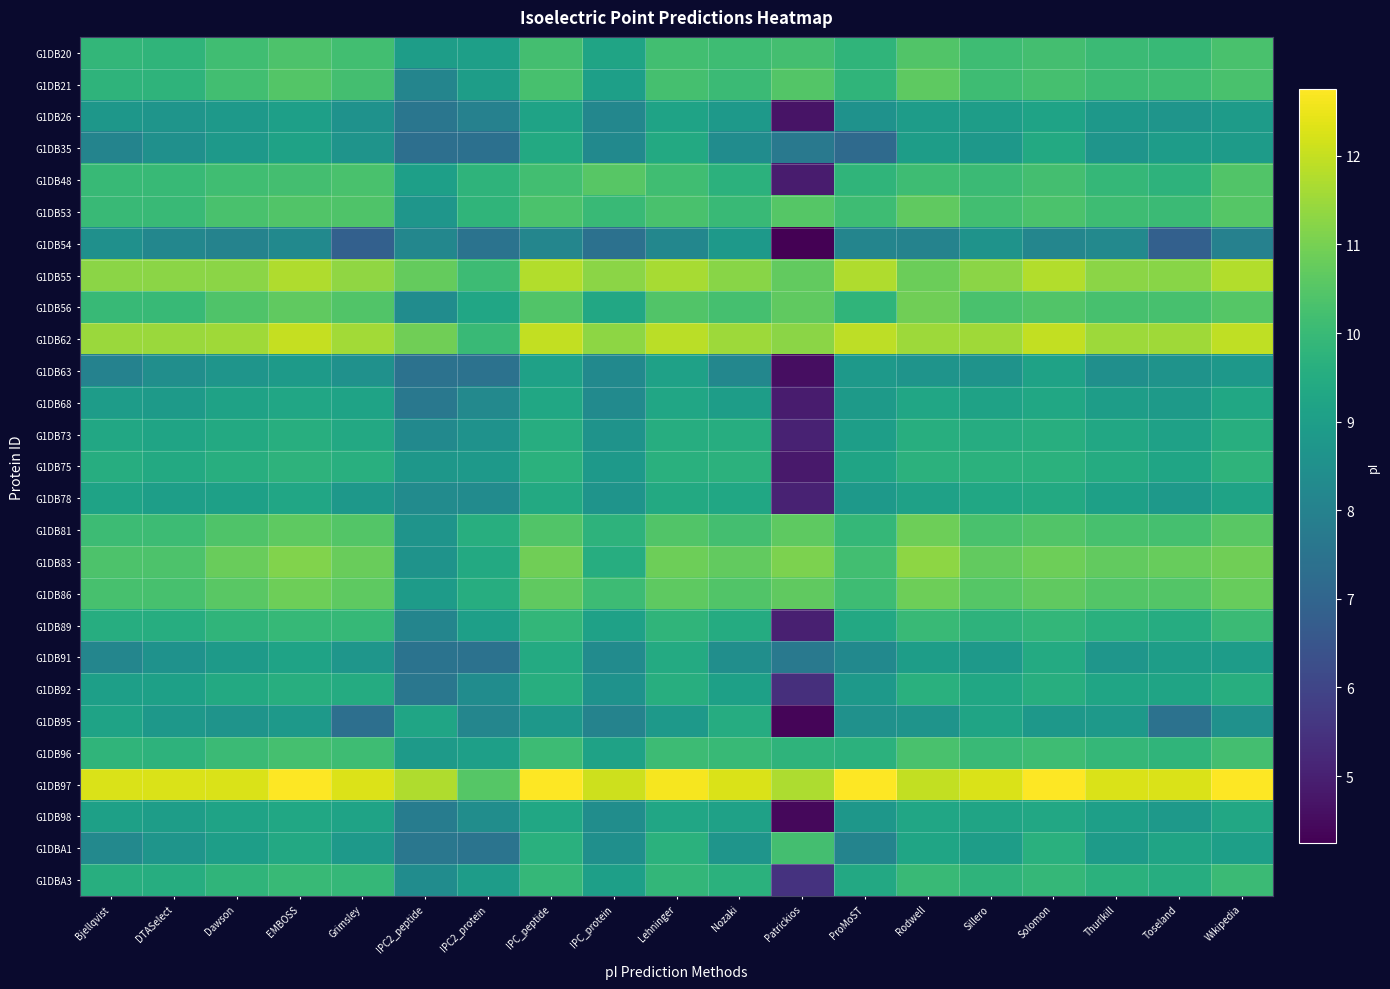

Reading left to right, transcribe all the data shown in this chart.

G1DB20: Bjellqvist=9.9	DTASelect=9.8	Dawson=10.1	EMBOSS=10.4	Grimsley=10.2	IPC2_peptide=9.0	IPC2_protein=9.0	IPC_peptide=10.2	IPC_protein=9.2	Lehninger=10.2	Nozaki=10.1	Patrickios=10.2	ProMoST=9.8	Rodwell=10.4	Sillero=10.1	Solomon=10.2	Thurlkill=10.0	Toseland=10.0	Wikipedia=10.3
G1DB21: Bjellqvist=9.8	DTASelect=9.8	Dawson=10.2	EMBOSS=10.5	Grimsley=10.2	IPC2_peptide=8.1	IPC2_protein=9.0	IPC_peptide=10.3	IPC_protein=9.0	Lehninger=10.2	Nozaki=10.0	Patrickios=10.5	ProMoST=9.8	Rodwell=10.6	Sillero=10.1	Solomon=10.2	Thurlkill=10.1	Toseland=10.1	Wikipedia=10.3
G1DB26: Bjellqvist=8.7	DTASelect=8.7	Dawson=8.8	EMBOSS=9.0	Grimsley=8.6	IPC2_peptide=7.6	IPC2_protein=8.0	IPC_peptide=9.2	IPC_protein=8.2	Lehninger=9.2	Nozaki=8.9	Patrickios=4.7	ProMoST=8.6	Rodwell=8.9	Sillero=9.0	Solomon=9.2	Thurlkill=8.8	Toseland=8.7	Wikipedia=8.9
G1DB35: Bjellqvist=8.1	DTASelect=8.5	Dawson=8.8	EMBOSS=9.1	Grimsley=8.6	IPC2_peptide=7.4	IPC2_protein=7.4	IPC_peptide=9.4	IPC_protein=8.3	Lehninger=9.4	Nozaki=8.4	Patrickios=7.7	ProMoST=7.2	Rodwell=9.0	Sillero=8.8	Solomon=9.4	Thurlkill=8.7	Toseland=8.9	Wikipedia=8.9
G1DB48: Bjellqvist=10.0	DTASelect=10.0	Dawson=10.1	EMBOSS=10.2	Grimsley=10.3	IPC2_peptide=9.0	IPC2_protein=9.8	IPC_peptide=10.2	IPC_protein=10.6	Lehninger=10.1	Nozaki=9.7	Patrickios=4.9	ProMoST=9.8	Rodwell=10.1	Sillero=10.0	Solomon=10.2	Thurlkill=9.9	Toseland=9.7	Wikipedia=10.5
G1DB53: Bjellqvist=10.0	DTASelect=10.0	Dawson=10.3	EMBOSS=10.5	Grimsley=10.4	IPC2_peptide=8.7	IPC2_protein=9.8	IPC_peptide=10.3	IPC_protein=10.0	Lehninger=10.3	Nozaki=10.0	Patrickios=10.5	ProMoST=10.1	Rodwell=10.7	Sillero=10.2	Solomon=10.3	Thurlkill=10.1	Toseland=10.0	Wikipedia=10.5
G1DB54: Bjellqvist=8.5	DTASelect=8.2	Dawson=8.1	EMBOSS=8.3	Grimsley=6.8	IPC2_peptide=8.2	IPC2_protein=7.5	IPC_peptide=8.1	IPC_protein=7.4	Lehninger=8.2	Nozaki=8.8	Patrickios=4.2	ProMoST=8.1	Rodwell=8.1	Sillero=8.6	Solomon=8.2	Thurlkill=8.2	Toseland=6.9	Wikipedia=8.0
G1DB55: Bjellqvist=11.3	DTASelect=11.3	Dawson=11.3	EMBOSS=11.7	Grimsley=11.3	IPC2_peptide=10.7	IPC2_protein=10.1	IPC_peptide=11.8	IPC_protein=11.3	Lehninger=11.7	Nozaki=11.2	Patrickios=10.7	ProMoST=11.7	Rodwell=10.8	Sillero=11.3	Solomon=11.8	Thurlkill=11.3	Toseland=11.2	Wikipedia=11.8
G1DB56: Bjellqvist=10.0	DTASelect=10.0	Dawson=10.4	EMBOSS=10.7	Grimsley=10.4	IPC2_peptide=8.4	IPC2_protein=9.3	IPC_peptide=10.4	IPC_protein=9.3	Lehninger=10.4	Nozaki=10.2	Patrickios=10.7	ProMoST=9.8	Rodwell=10.9	Sillero=10.3	Solomon=10.4	Thurlkill=10.3	Toseland=10.3	Wikipedia=10.5
G1DB62: Bjellqvist=11.5	DTASelect=11.5	Dawson=11.5	EMBOSS=12.0	Grimsley=11.6	IPC2_peptide=10.9	IPC2_protein=10.0	IPC_peptide=12.0	IPC_protein=11.3	Lehninger=11.9	Nozaki=11.5	Patrickios=11.3	ProMoST=11.9	Rodwell=11.5	Sillero=11.5	Solomon=12.0	Thurlkill=11.5	Toseland=11.5	Wikipedia=11.9
G1DB63: Bjellqvist=8.0	DTASelect=8.4	Dawson=8.7	EMBOSS=8.9	Grimsley=8.6	IPC2_peptide=7.4	IPC2_protein=7.4	IPC_peptide=9.1	IPC_protein=8.3	Lehninger=9.1	Nozaki=8.2	Patrickios=4.6	ProMoST=8.8	Rodwell=8.6	Sillero=8.6	Solomon=9.1	Thurlkill=8.5	Toseland=8.6	Wikipedia=8.8
G1DB68: Bjellqvist=8.9	DTASelect=8.9	Dawson=9.1	EMBOSS=9.3	Grimsley=9.2	IPC2_peptide=7.6	IPC2_protein=8.2	IPC_peptide=9.3	IPC_protein=8.3	Lehninger=9.3	Nozaki=9.0	Patrickios=4.9	ProMoST=8.9	Rodwell=9.3	Sillero=9.1	Solomon=9.3	Thurlkill=9.0	Toseland=8.9	Wikipedia=9.3
G1DB73: Bjellqvist=9.4	DTASelect=9.2	Dawson=9.4	EMBOSS=9.6	Grimsley=9.4	IPC2_peptide=8.3	IPC2_protein=8.6	IPC_peptide=9.5	IPC_protein=8.6	Lehninger=9.5	Nozaki=9.5	Patrickios=5.0	ProMoST=9.0	Rodwell=9.6	Sillero=9.5	Solomon=9.6	Thurlkill=9.3	Toseland=9.1	Wikipedia=9.6
G1DB75: Bjellqvist=9.5	DTASelect=9.4	Dawson=9.6	EMBOSS=9.7	Grimsley=9.6	IPC2_peptide=8.7	IPC2_protein=8.8	IPC_peptide=9.7	IPC_protein=8.8	Lehninger=9.6	Nozaki=9.7	Patrickios=4.8	ProMoST=9.2	Rodwell=9.7	Sillero=9.7	Solomon=9.7	Thurlkill=9.5	Toseland=9.2	Wikipedia=9.8
G1DB78: Bjellqvist=9.2	DTASelect=9.0	Dawson=9.1	EMBOSS=9.3	Grimsley=8.8	IPC2_peptide=8.4	IPC2_protein=8.3	IPC_peptide=9.4	IPC_protein=8.7	Lehninger=9.4	Nozaki=9.3	Patrickios=5.0	ProMoST=8.8	Rodwell=9.1	Sillero=9.3	Solomon=9.4	Thurlkill=9.1	Toseland=8.8	Wikipedia=9.2
G1DB81: Bjellqvist=10.1	DTASelect=10.1	Dawson=10.4	EMBOSS=10.6	Grimsley=10.5	IPC2_peptide=8.6	IPC2_protein=9.6	IPC_peptide=10.5	IPC_protein=9.8	Lehninger=10.4	Nozaki=10.2	Patrickios=10.6	ProMoST=9.9	Rodwell=10.9	Sillero=10.3	Solomon=10.5	Thurlkill=10.3	Toseland=10.2	Wikipedia=10.6
G1DB83: Bjellqvist=10.4	DTASelect=10.4	Dawson=10.8	EMBOSS=11.1	Grimsley=10.8	IPC2_peptide=8.6	IPC2_protein=9.4	IPC_peptide=10.9	IPC_protein=9.5	Lehninger=10.9	Nozaki=10.7	Patrickios=11.1	ProMoST=10.2	Rodwell=11.3	Sillero=10.7	Solomon=10.9	Thurlkill=10.7	Toseland=10.8	Wikipedia=10.9
G1DB86: Bjellqvist=10.3	DTASelect=10.3	Dawson=10.6	EMBOSS=10.9	Grimsley=10.6	IPC2_peptide=8.9	IPC2_protein=9.5	IPC_peptide=10.7	IPC_protein=10.1	Lehninger=10.6	Nozaki=10.4	Patrickios=10.7	ProMoST=10.1	Rodwell=10.9	Sillero=10.5	Solomon=10.7	Thurlkill=10.5	Toseland=10.5	Wikipedia=10.8
G1DB89: Bjellqvist=9.5	DTASelect=9.5	Dawson=9.8	EMBOSS=10.0	Grimsley=9.9	IPC2_peptide=8.1	IPC2_protein=9.0	IPC_peptide=9.9	IPC_protein=9.1	Lehninger=9.8	Nozaki=9.5	Patrickios=5.0	ProMoST=9.4	Rodwell=10.0	Sillero=9.7	Solomon=9.9	Thurlkill=9.6	Toseland=9.5	Wikipedia=10.0
G1DB91: Bjellqvist=8.1	DTASelect=8.6	Dawson=8.9	EMBOSS=9.2	Grimsley=8.7	IPC2_peptide=7.5	IPC2_protein=7.5	IPC_peptide=9.4	IPC_protein=8.4	Lehninger=9.4	Nozaki=8.4	Patrickios=7.7	ProMoST=8.3	Rodwell=9.0	Sillero=8.8	Solomon=9.4	Thurlkill=8.7	Toseland=9.0	Wikipedia=8.9
G1DB92: Bjellqvist=9.0	DTASelect=9.1	Dawson=9.4	EMBOSS=9.6	Grimsley=9.5	IPC2_peptide=7.6	IPC2_protein=8.4	IPC_peptide=9.6	IPC_protein=8.6	Lehninger=9.6	Nozaki=9.1	Patrickios=5.4	ProMoST=8.9	Rodwell=9.6	Sillero=9.3	Solomon=9.6	Thurlkill=9.2	Toseland=9.2	Wikipedia=9.6
G1DB95: Bjellqvist=9.2	DTASelect=8.8	Dawson=8.6	EMBOSS=8.8	Grimsley=7.4	IPC2_peptide=9.2	IPC2_protein=8.2	IPC_peptide=8.8	IPC_protein=8.1	Lehninger=8.8	Nozaki=9.5	Patrickios=4.3	ProMoST=8.6	Rodwell=8.6	Sillero=9.2	Solomon=8.8	Thurlkill=8.8	Toseland=7.4	Wikipedia=8.5
G1DB96: Bjellqvist=9.8	DTASelect=9.7	Dawson=10.0	EMBOSS=10.2	Grimsley=10.1	IPC2_peptide=8.9	IPC2_protein=9.0	IPC_peptide=10.1	IPC_protein=9.2	Lehninger=10.1	Nozaki=10.0	Patrickios=9.8	ProMoST=9.7	Rodwell=10.3	Sillero=10.0	Solomon=10.1	Thurlkill=9.9	Toseland=9.8	Wikipedia=10.2
G1DB97: Bjellqvist=12.3	DTASelect=12.3	Dawson=12.3	EMBOSS=12.7	Grimsley=12.3	IPC2_peptide=11.7	IPC2_protein=10.5	IPC_peptide=12.7	IPC_protein=12.1	Lehninger=12.6	Nozaki=12.3	Patrickios=11.7	ProMoST=12.7	Rodwell=12.0	Sillero=12.3	Solomon=12.7	Thurlkill=12.3	Toseland=12.3	Wikipedia=12.7
G1DB98: Bjellqvist=9.1	DTASelect=9.0	Dawson=9.2	EMBOSS=9.3	Grimsley=9.2	IPC2_peptide=7.8	IPC2_protein=8.4	IPC_peptide=9.3	IPC_protein=8.4	Lehninger=9.3	Nozaki=9.1	Patrickios=4.4	ProMoST=8.8	Rodwell=9.3	Sillero=9.2	Solomon=9.3	Thurlkill=9.0	Toseland=8.8	Wikipedia=9.3
G1DBA1: Bjellqvist=8.2	DTASelect=8.7	Dawson=9.0	EMBOSS=9.4	Grimsley=8.8	IPC2_peptide=7.6	IPC2_protein=7.5	IPC_peptide=9.6	IPC_protein=8.5	Lehninger=9.7	Nozaki=8.7	Patrickios=10.2	ProMoST=8.1	Rodwell=9.3	Sillero=9.0	Solomon=9.6	Thurlkill=8.9	Toseland=9.2	Wikipedia=9.0
G1DBA3: Bjellqvist=9.6	DTASelect=9.5	Dawson=9.8	EMBOSS=10.0	Grimsley=9.9	IPC2_peptide=8.4	IPC2_protein=8.9	IPC_peptide=9.9	IPC_protein=9.0	Lehninger=9.9	Nozaki=9.7	Patrickios=5.5	ProMoST=9.4	Rodwell=10.0	Sillero=9.8	Solomon=9.9	Thurlkill=9.7	Toseland=9.5	Wikipedia=10.0